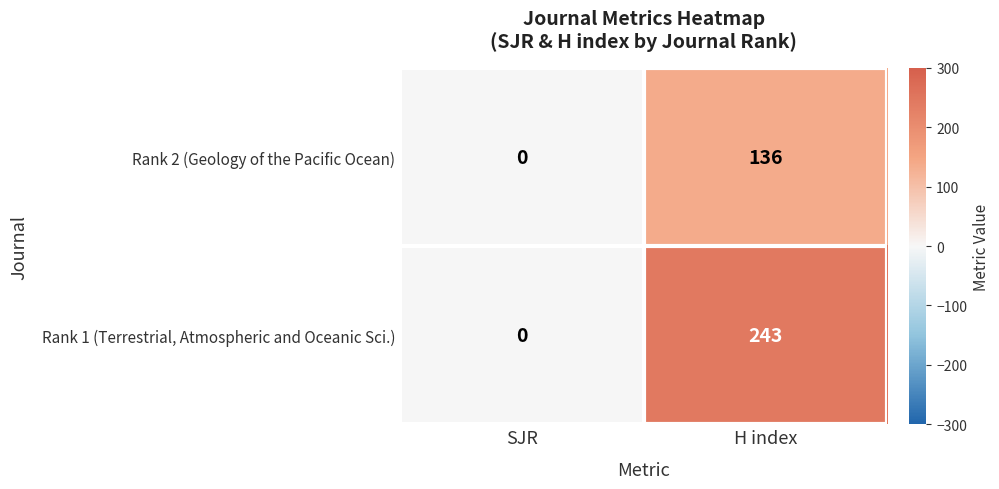

What is the difference between the Rank 2 (Geology of the Pacific Ocean) values at H index and SJR?

136